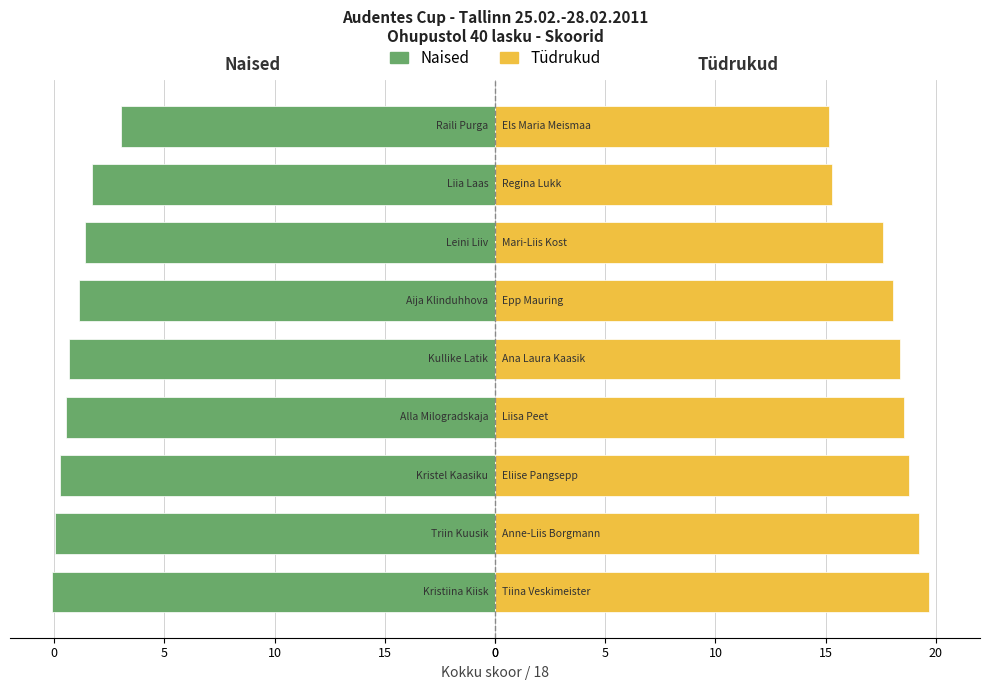

Reading right to left, transcribe all the data shown in this chart.

Naised: 15=-16.9	10=-18.3	5=-18.6	0=-18.9	0=-19.3	5=-19.4	10=-19.7	15=-19.9	0=-20.1
Tüdrukud: 15=15.2	10=15.3	5=17.6	0=18.1	0=18.4	5=18.6	10=18.8	15=19.2	0=19.7